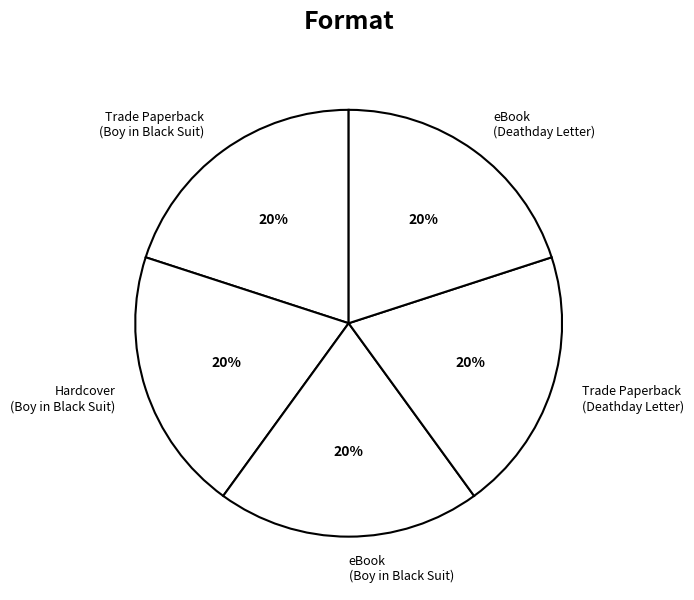

What percentage is the Trade Paperback (Deathday Letter) slice, to the nearest percent?

20%